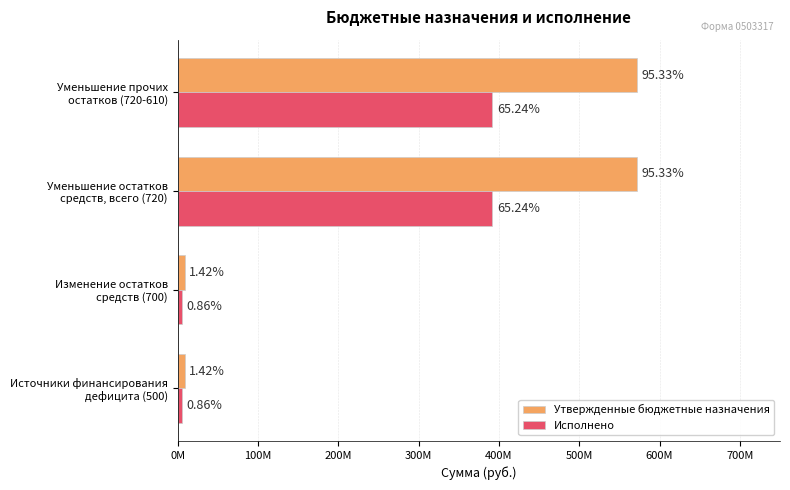

What is the highest value of the Утвержденные бюджетные назначения series?

571986197.2